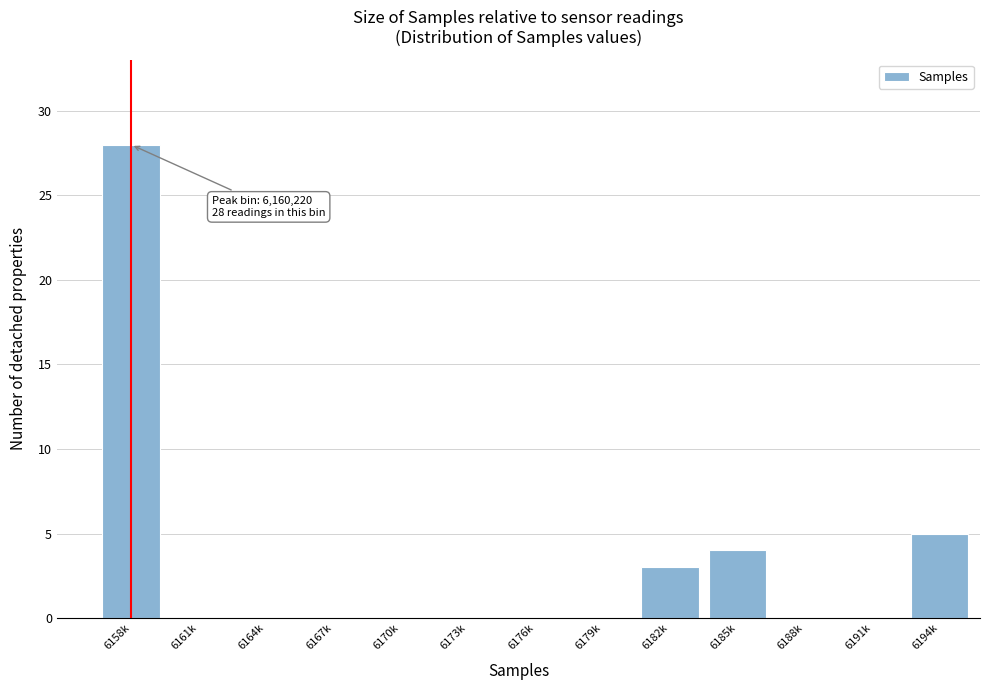

Reading left to right, what are all the values shown in this chart?

6158k=28	6161k=0	6164k=0	6167k=0	6170k=0	6173k=0	6176k=0	6179k=0	6182k=3	6185k=4	6188k=0	6191k=0	6194k=5